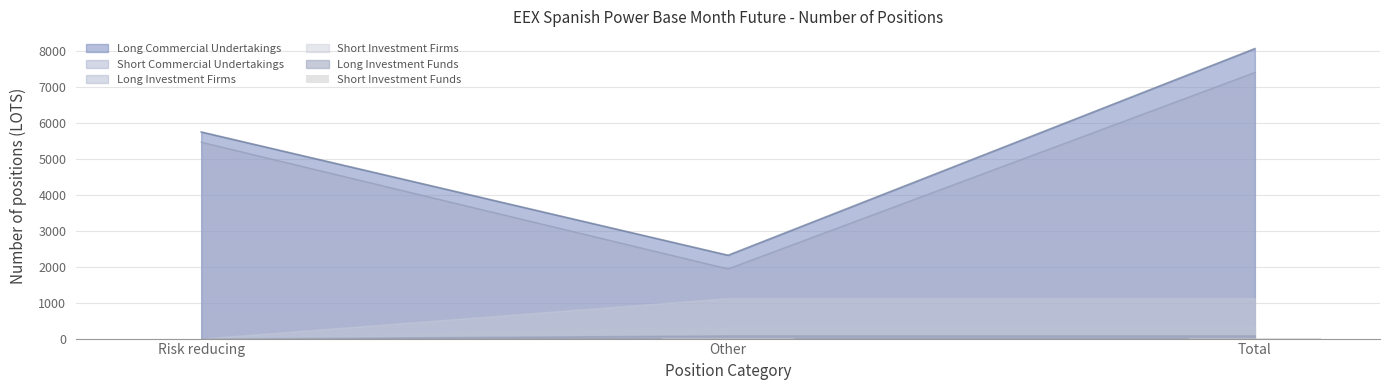

Is it true that the value at Risk reducing is 10.5?

False